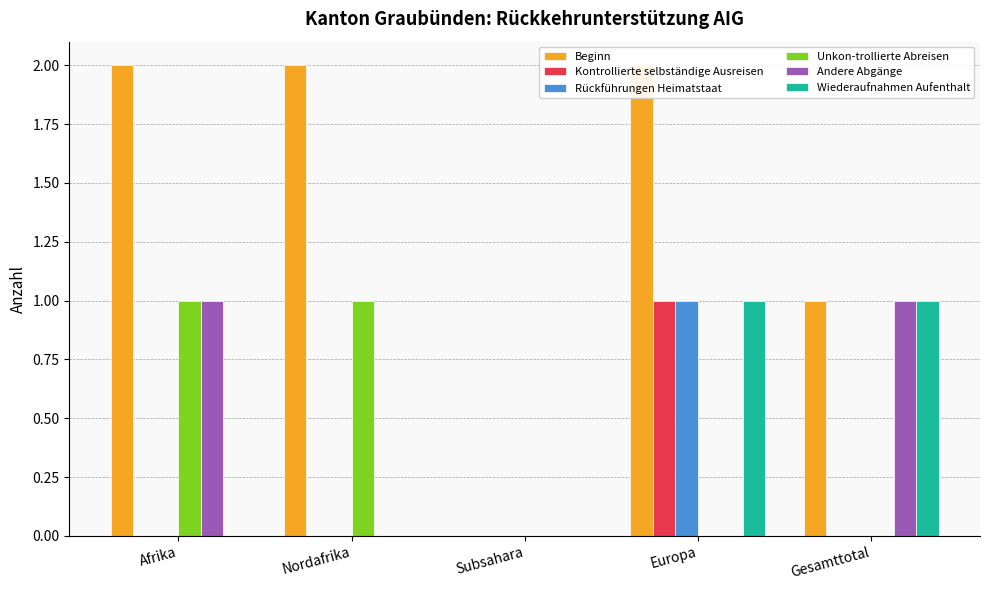

What is the difference between the maximum and minimum values in the Wiederaufnahmen Aufenthalt series?

1